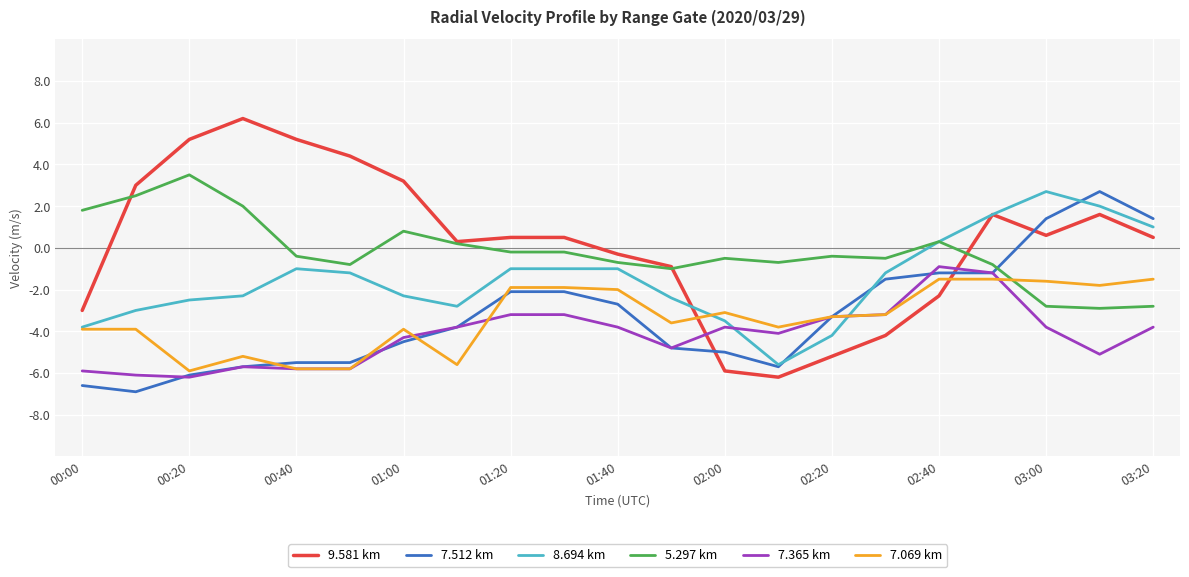

How many intersections are there between 9.581 km and 7.365 km?

2